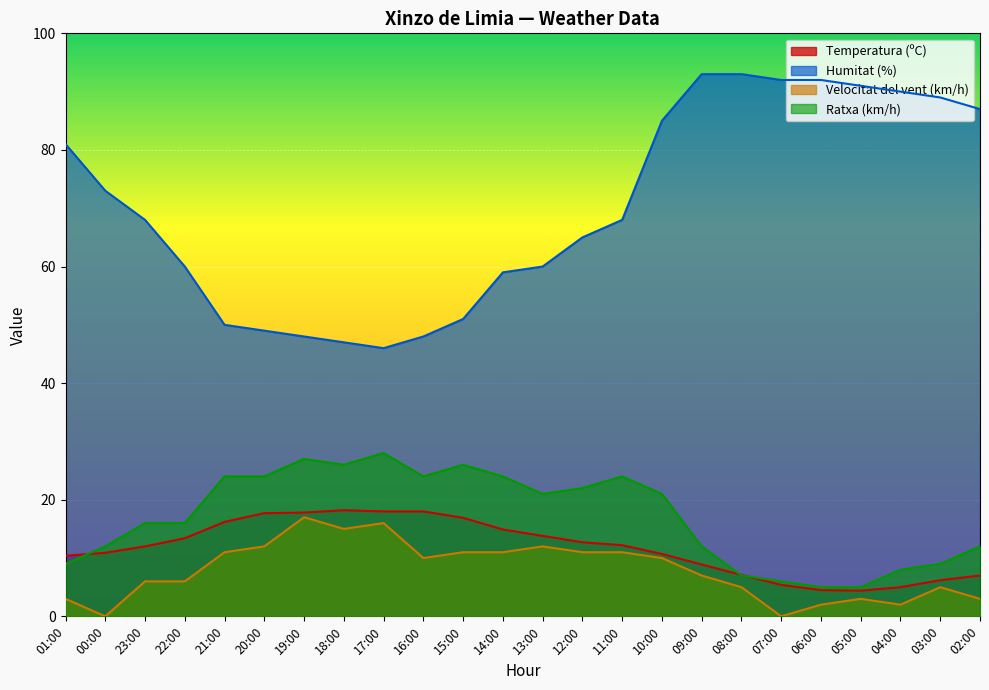

Where does the Temperatura (ºC) series first go above 12?

22:00